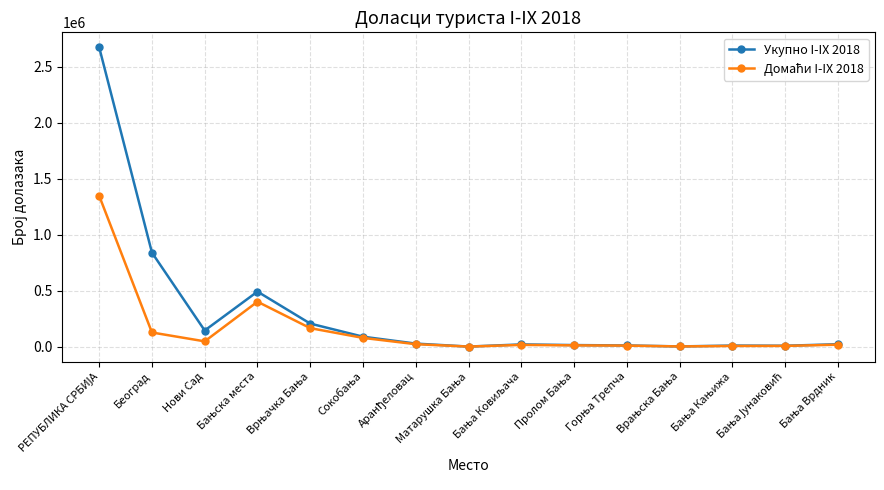

Which series has the largest range (max minus min)?

Укупно I-IX 2018